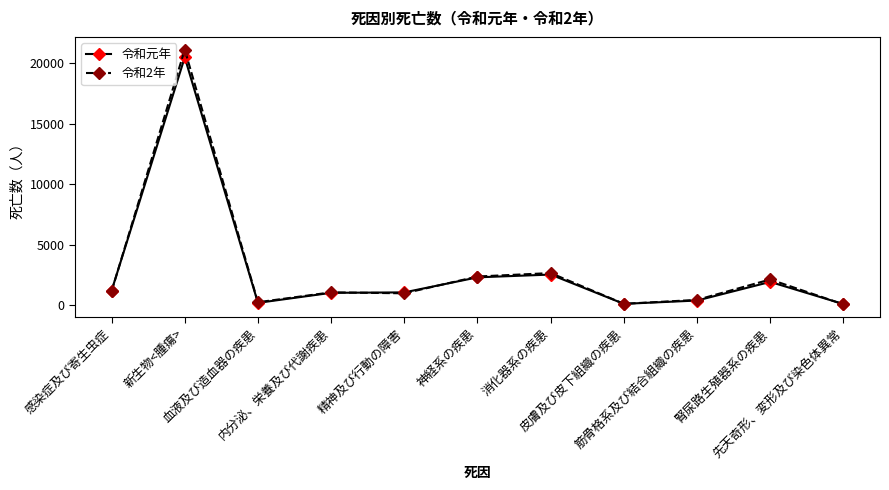

What are all the series names shown in the legend?

令和元年, 令和2年